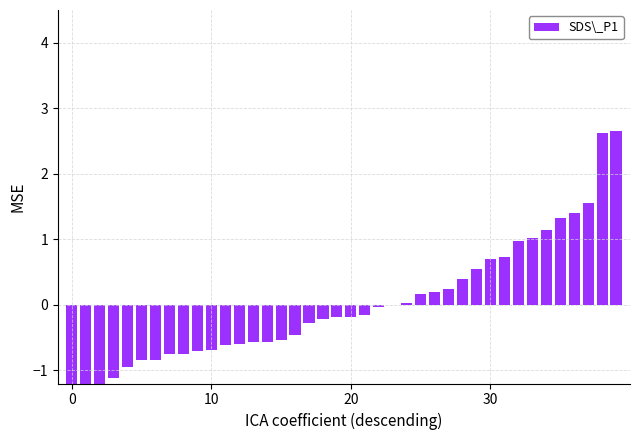

Count the number of categories in the chart.

40